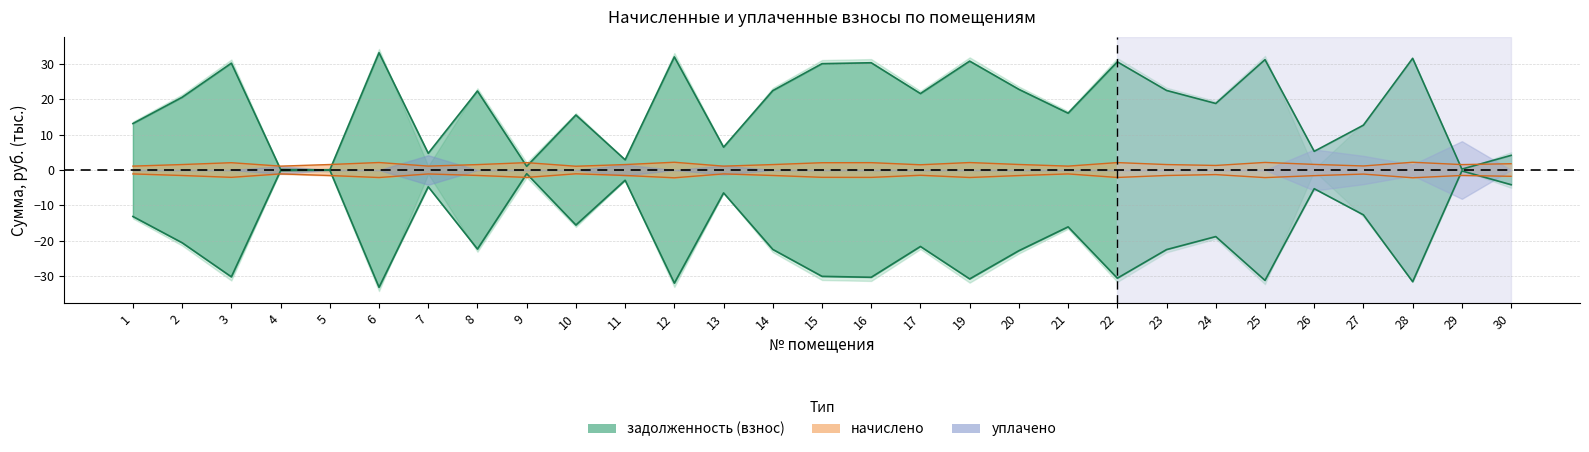

What is the average value of the начислено series?

1.6